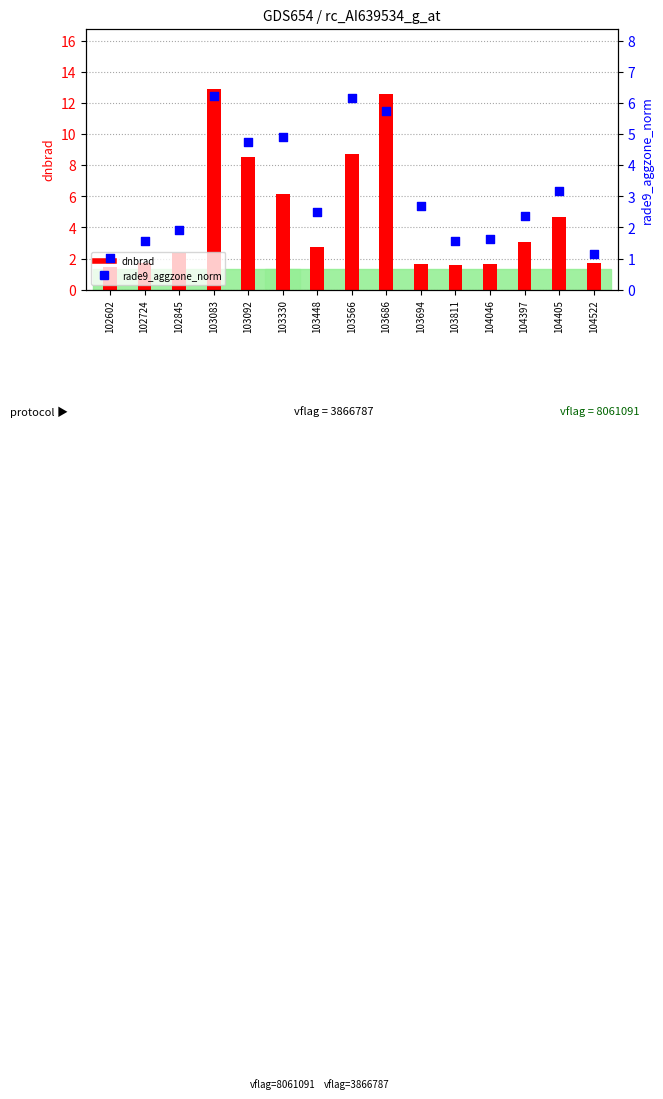

Between 103092 and 104522, which is larger?

103092